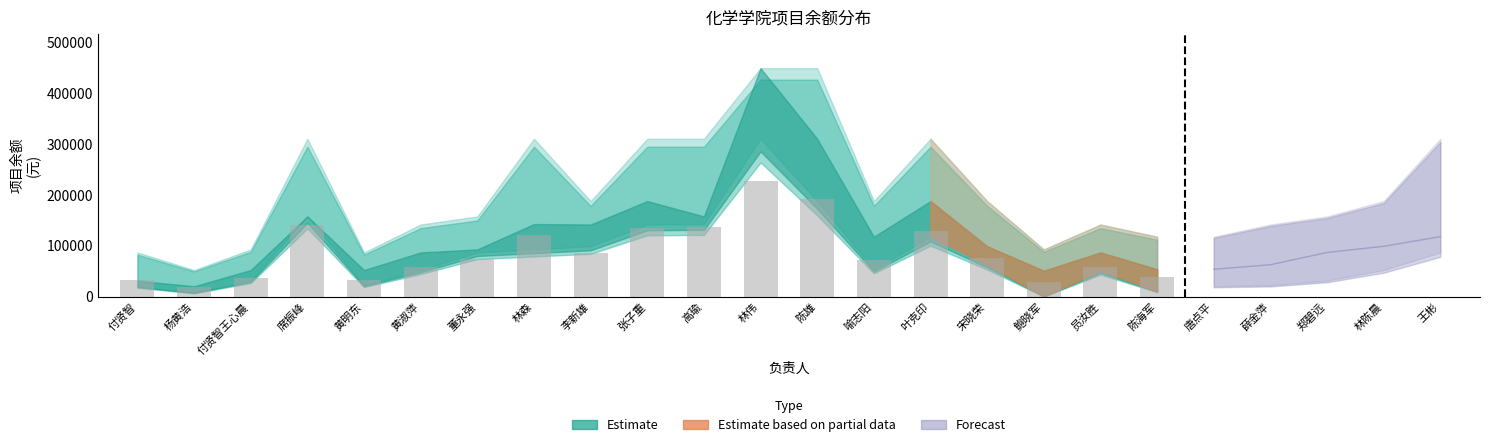

How many data points in Estimate are less than 99095?

9